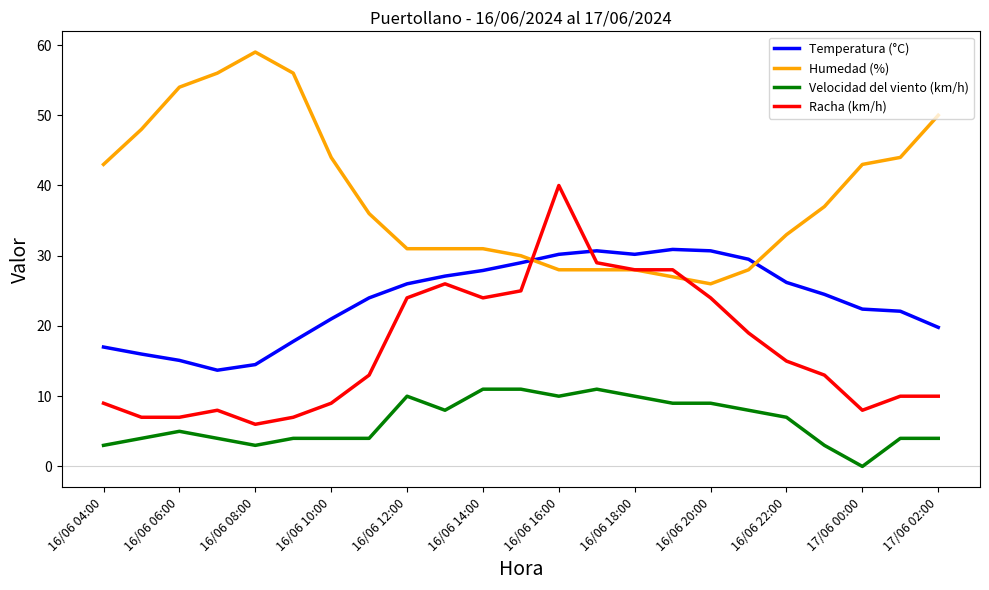

List the series in order of their overall mean, lowest first.

Velocidad del viento (km/h), Racha (km/h), Temperatura (°C), Humedad (%)